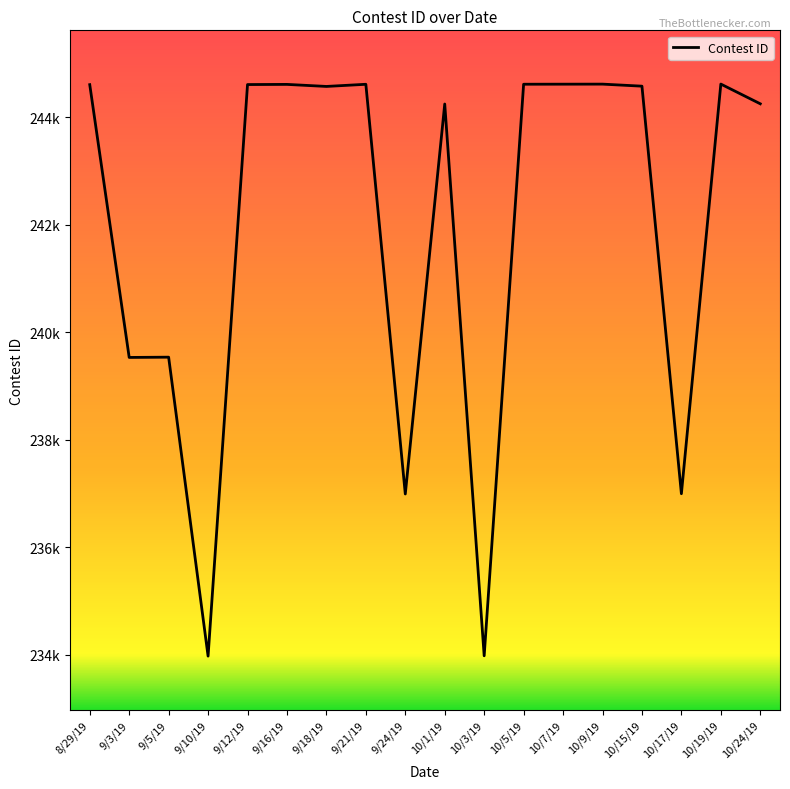

At which label does the data first exceed 244576?

8/29/19